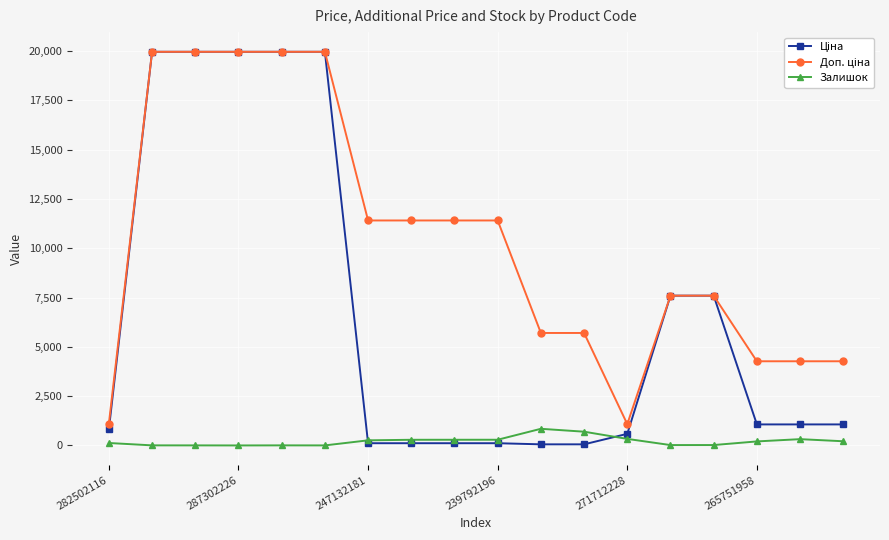

At how many categories does at least one series exceed 2712?

16